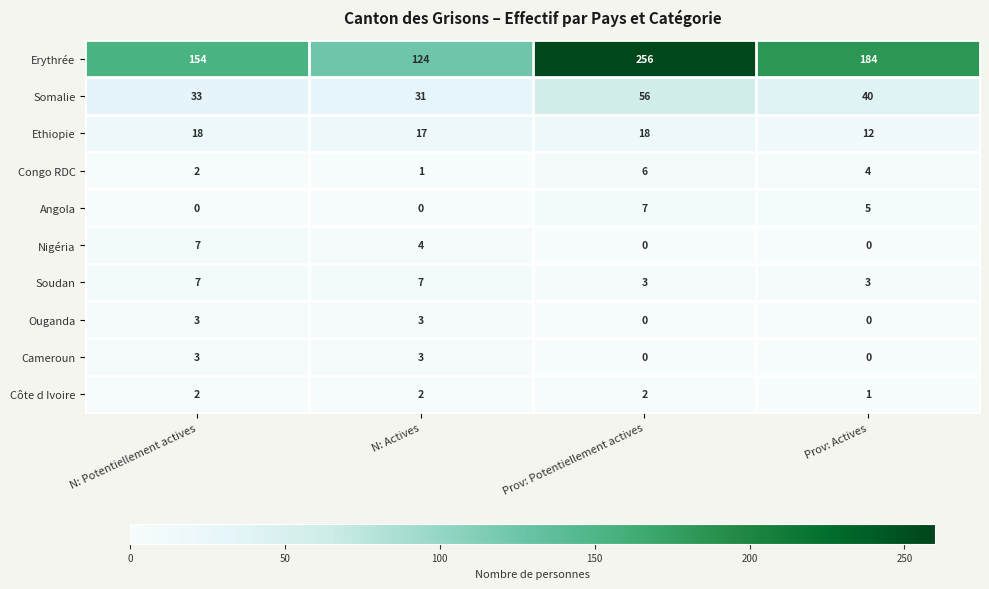

True or false: Angola has a value of 0 at N: Potentiellement actives.

True